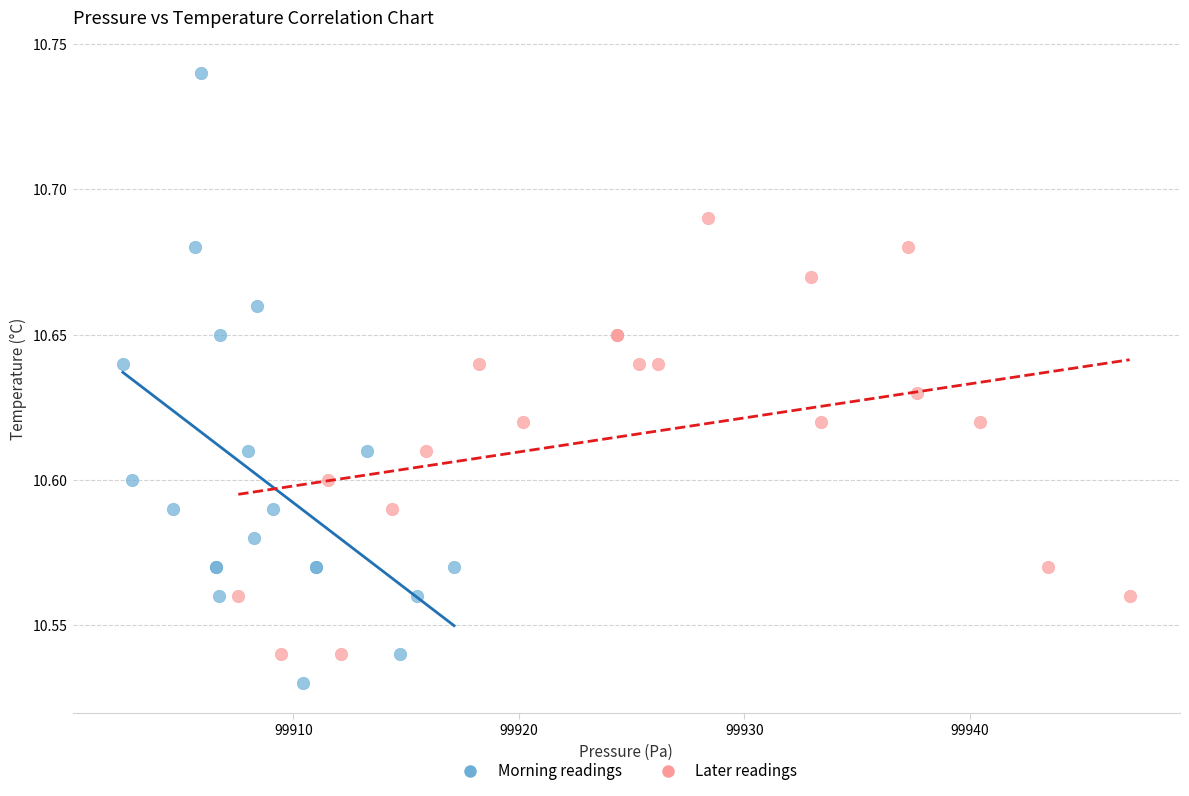

Which series has the widest spread of Y values?

Morning readings